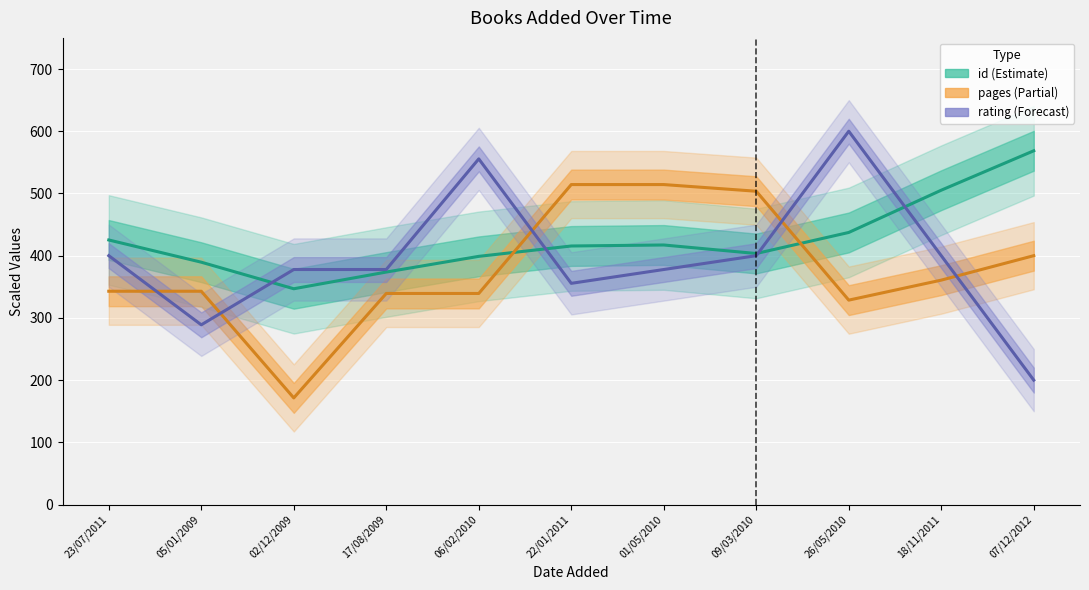

Is it true that rating equals 16 at 26/05/2010?

False